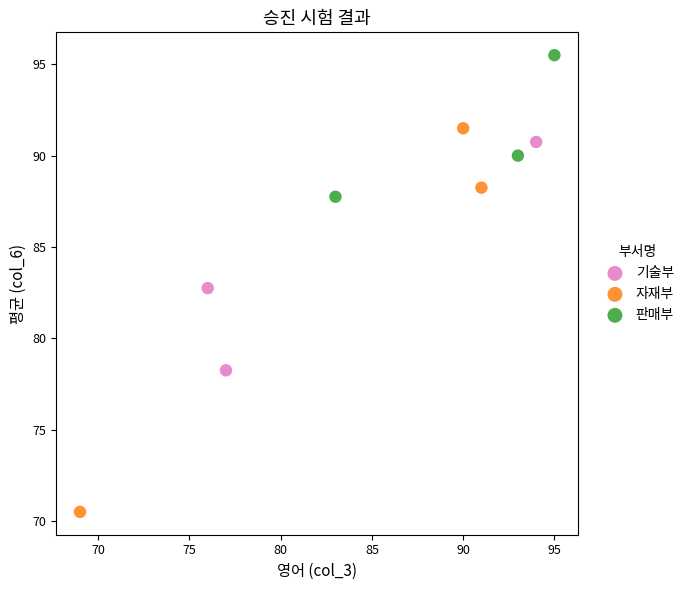

Which series has the largest Y range (max minus min)?

자재부